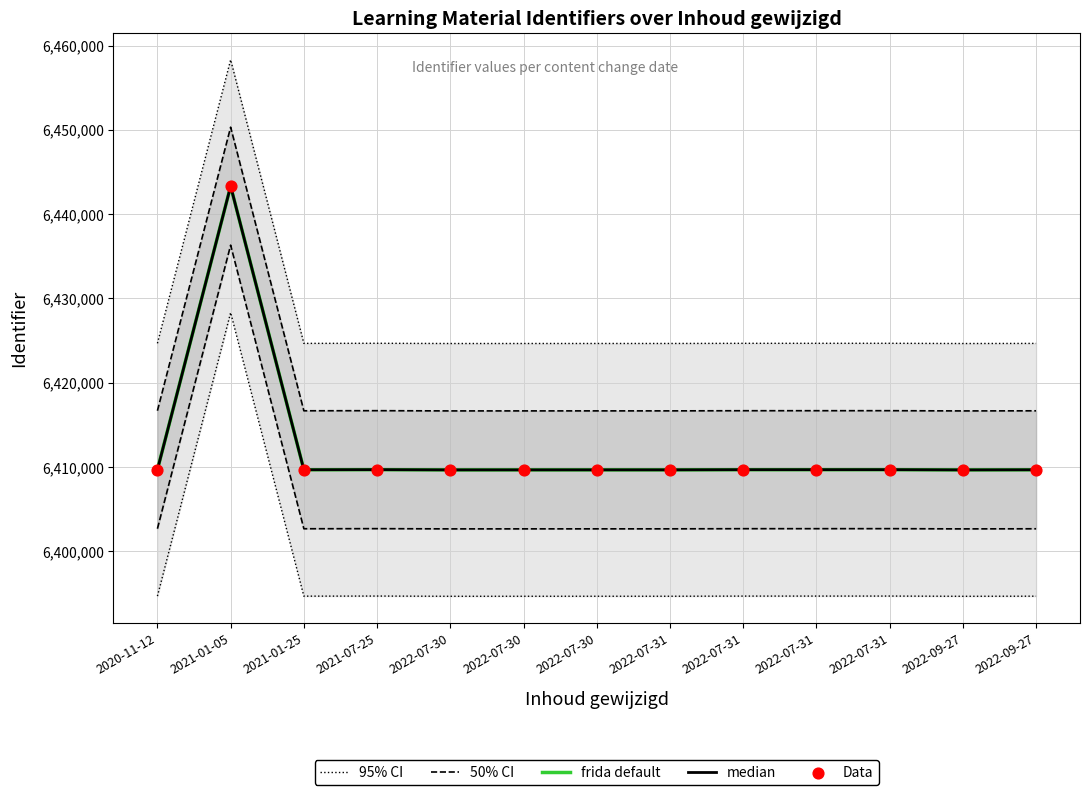

What is the total value across all series at 2020-11-12?

32070355